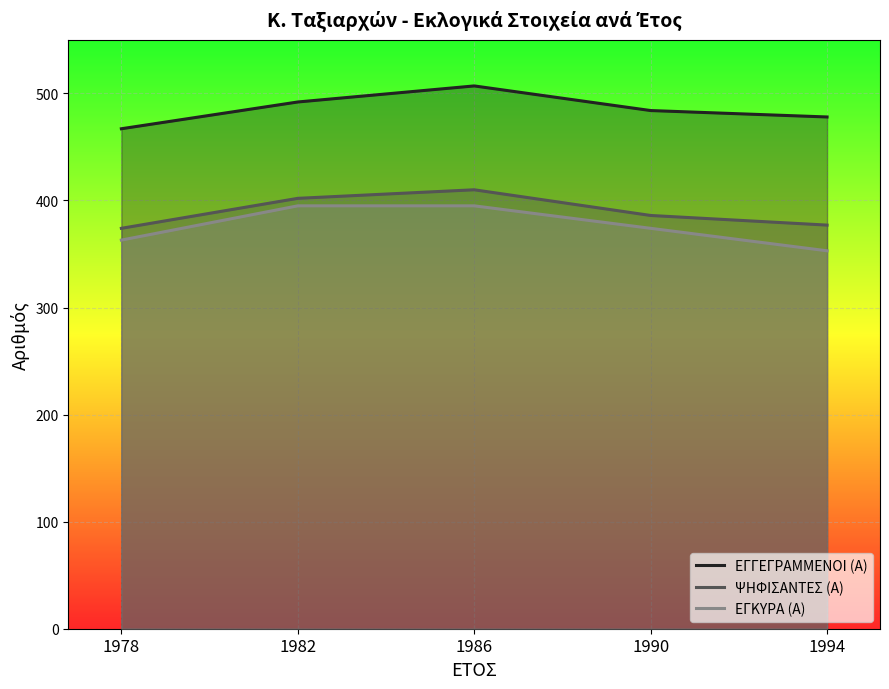

At which category is the sum across all series the highest?

1986